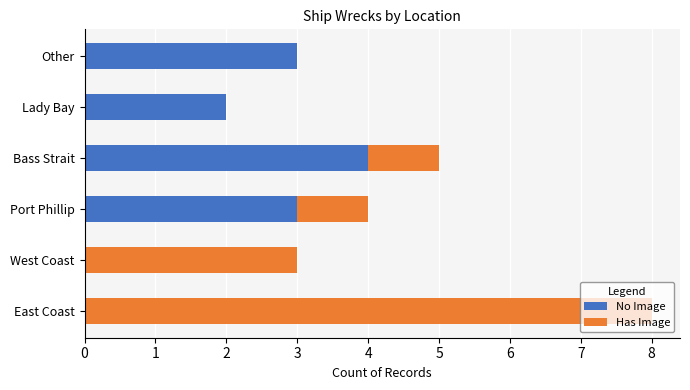

What are all the series names shown in the legend?

No Image, Has Image